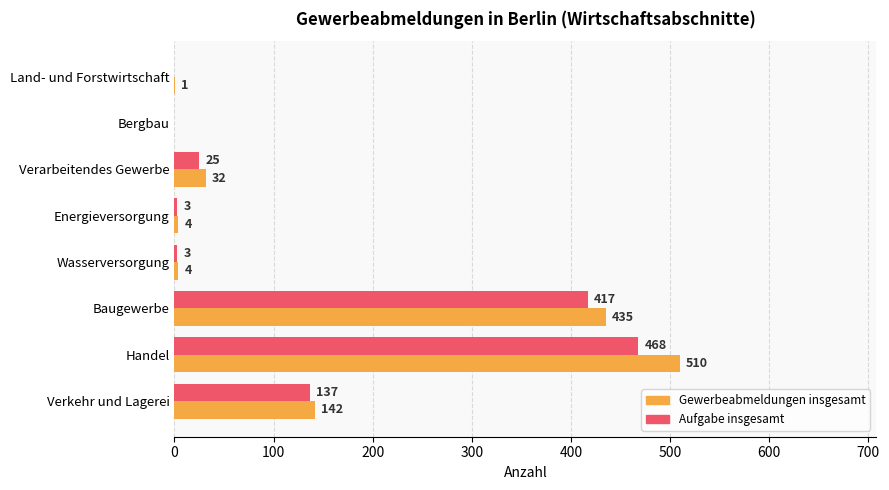

What is the approximate value of Gewerbeabmeldungen insgesamt at Handel?

510